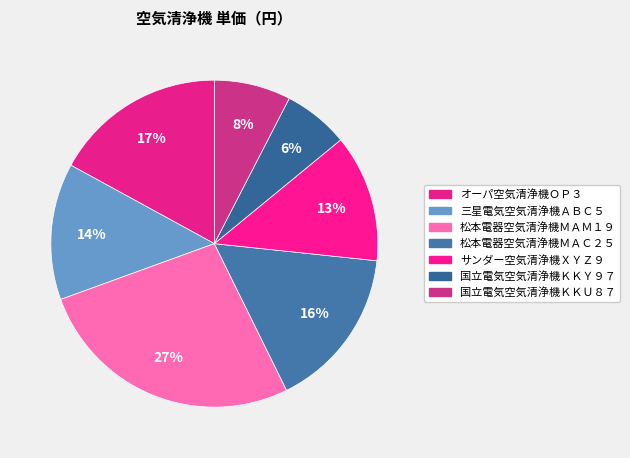

Count the number of slices in the pie.

7